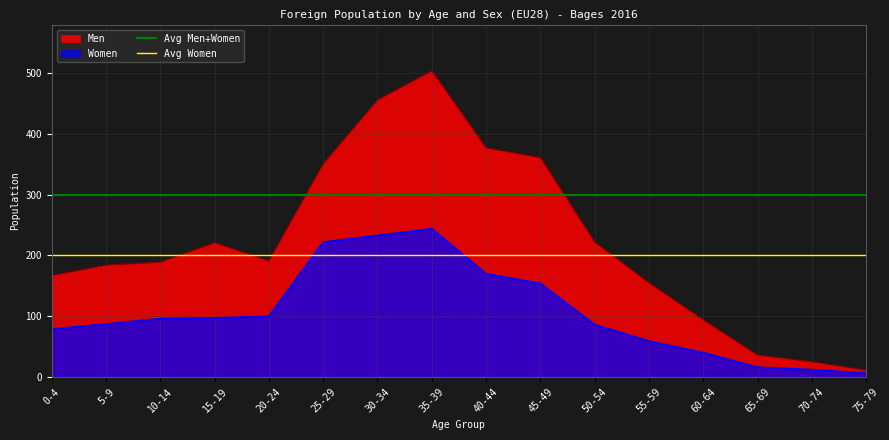

Is the value of Men at 25-29 greater than the value of Women at 35-39?

Yes